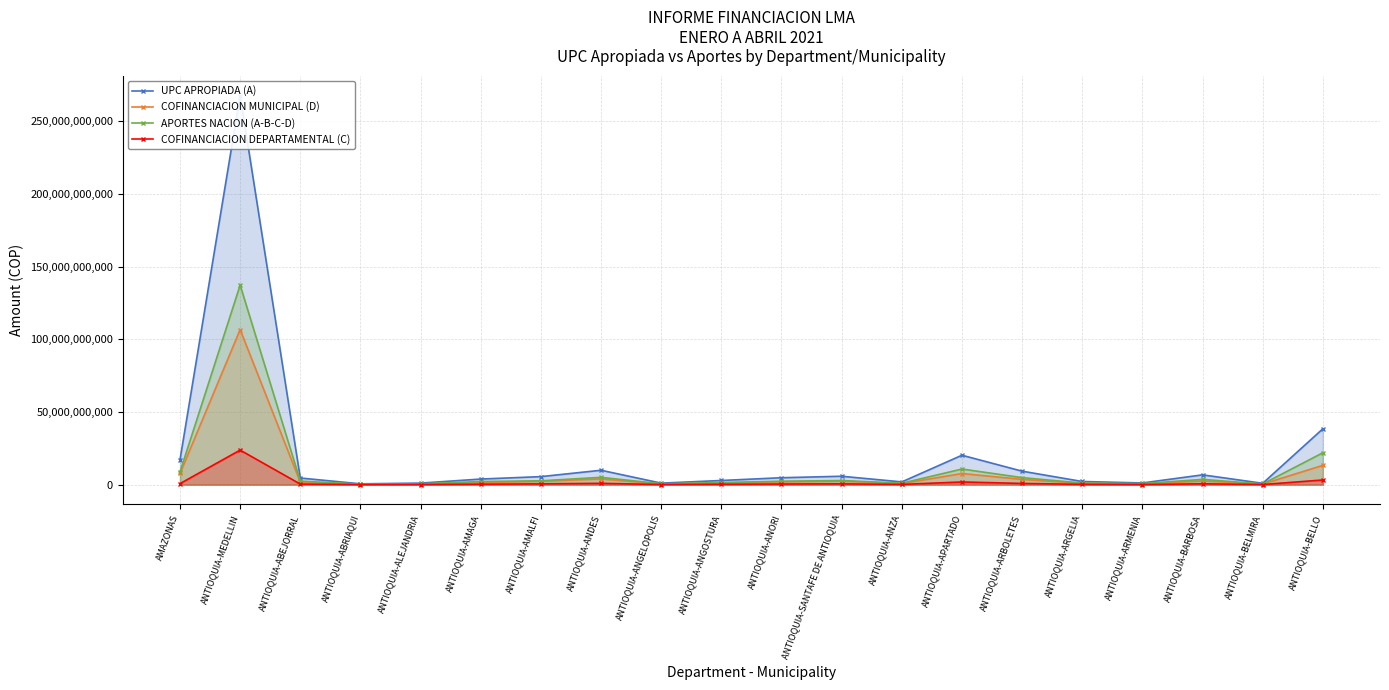

True or false: COFINANCIACION DEPARTAMENTAL (C) and UPC APROPIADA (A) cross at least once.

False